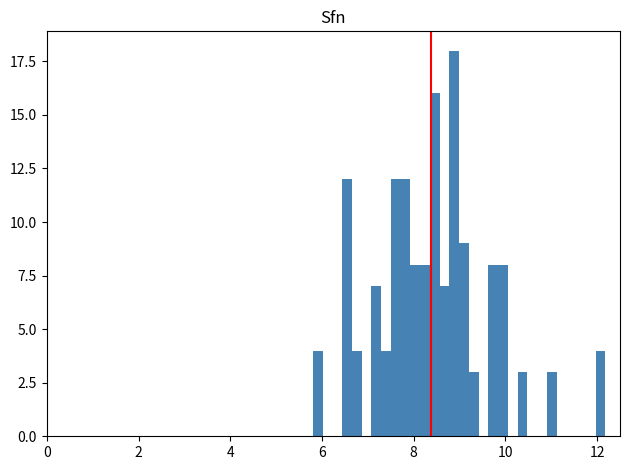

Read against the x-axis, roughly where is the centre of the tallest bar?

8.8